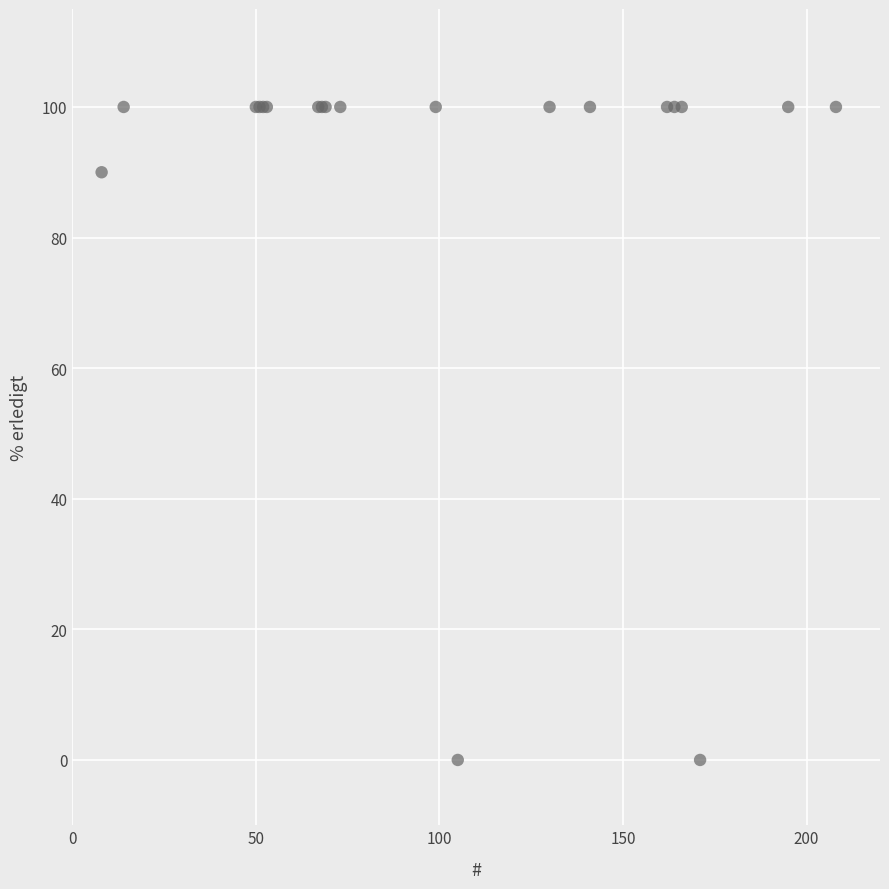

What Y value in the scatter plot is closest to 50?

90